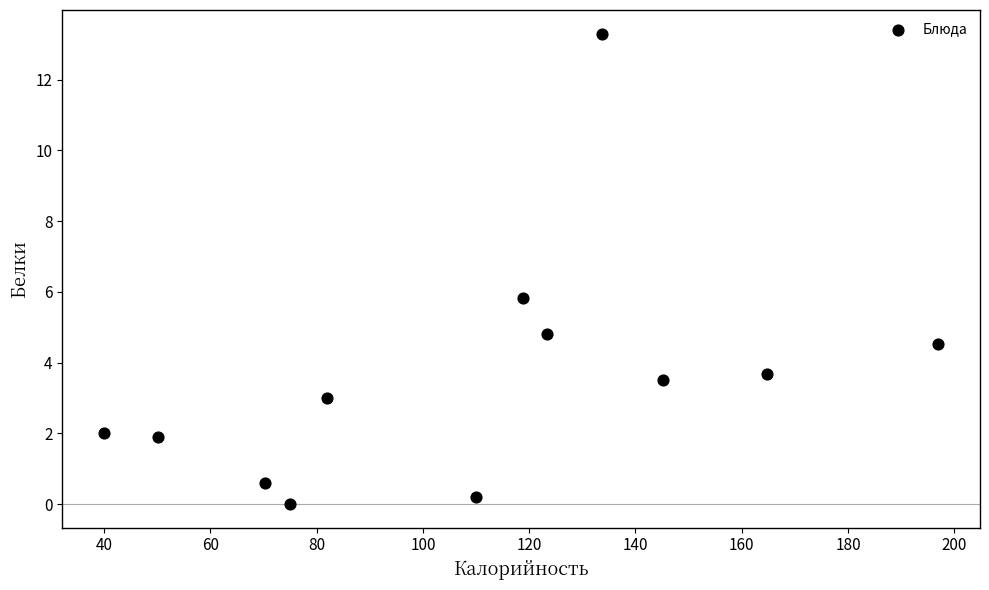

What is the range of X values (max minus min)?

157.0